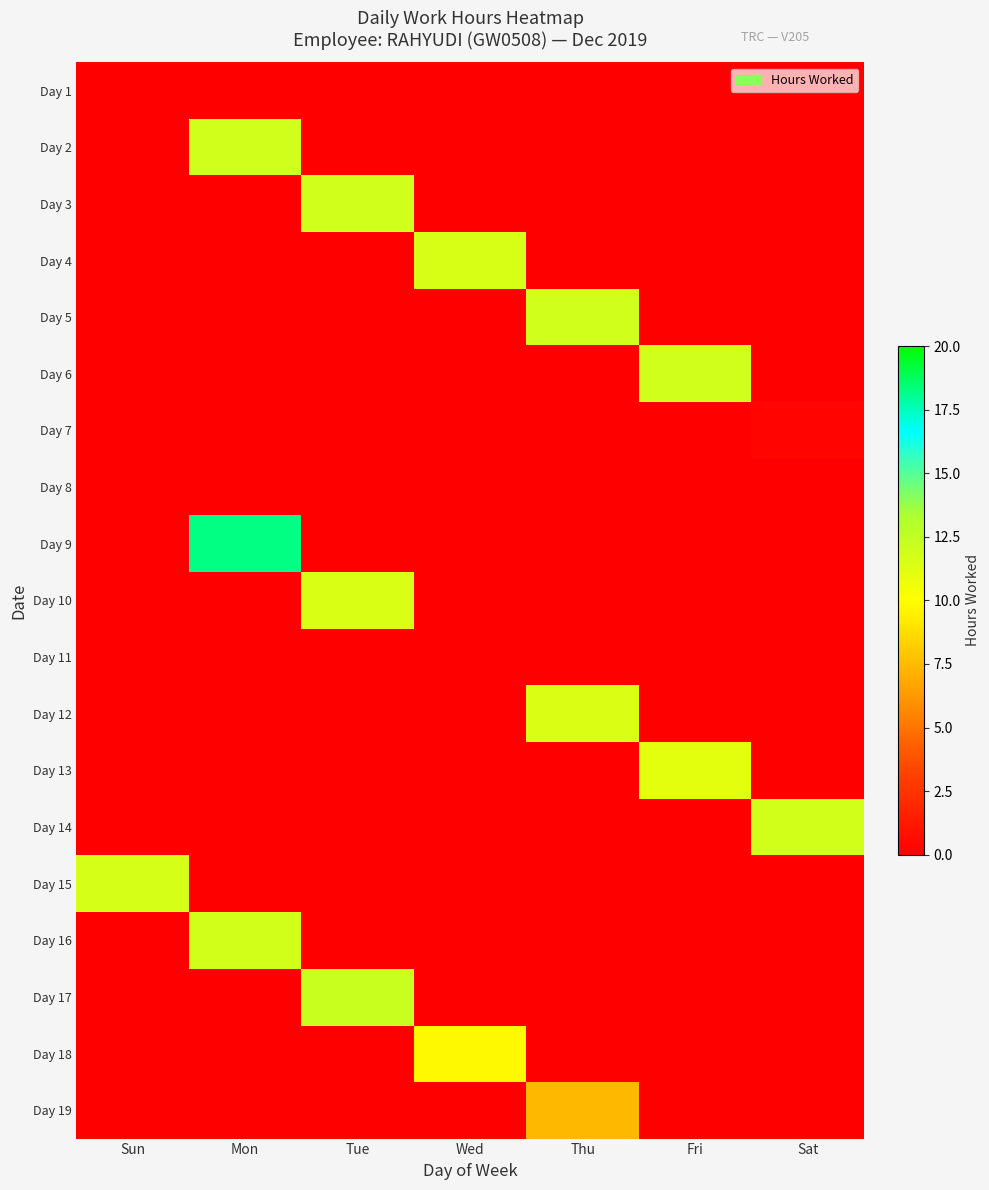

Reading left to right, list all the values displayed in this chart.

Day 1: Sun=0.0	Mon=0.0	Tue=0.0	Wed=0.0	Thu=0.0	Fri=0.0	Sat=0.0
Day 2: Sun=0.0	Mon=11.9	Tue=0.0	Wed=0.0	Thu=0.0	Fri=0.0	Sat=0.0
Day 3: Sun=0.0	Mon=0.0	Tue=11.9	Wed=0.0	Thu=0.0	Fri=0.0	Sat=0.0
Day 4: Sun=0.0	Mon=0.0	Tue=0.0	Wed=11.6	Thu=0.0	Fri=0.0	Sat=0.0
Day 5: Sun=0.0	Mon=0.0	Tue=0.0	Wed=0.0	Thu=11.9	Fri=0.0	Sat=0.0
Day 6: Sun=0.0	Mon=0.0	Tue=0.0	Wed=0.0	Thu=0.0	Fri=11.9	Sat=0.0
Day 7: Sun=0.0	Mon=0.0	Tue=0.0	Wed=0.0	Thu=0.0	Fri=0.0	Sat=0.2
Day 8: Sun=0.0	Mon=0.0	Tue=0.0	Wed=0.0	Thu=0.0	Fri=0.0	Sat=0.0
Day 9: Sun=0.0	Mon=18.2	Tue=0.0	Wed=0.0	Thu=0.0	Fri=0.0	Sat=0.0
Day 10: Sun=0.0	Mon=0.0	Tue=11.5	Wed=0.0	Thu=0.0	Fri=0.0	Sat=0.0
Day 11: Sun=0.0	Mon=0.0	Tue=0.0	Wed=0.0	Thu=0.0	Fri=0.0	Sat=0.0
Day 12: Sun=0.0	Mon=0.0	Tue=0.0	Wed=0.0	Thu=11.4	Fri=0.0	Sat=0.0
Day 13: Sun=0.0	Mon=0.0	Tue=0.0	Wed=0.0	Thu=0.0	Fri=11.0	Sat=0.0
Day 14: Sun=0.0	Mon=0.0	Tue=0.0	Wed=0.0	Thu=0.0	Fri=0.0	Sat=11.8
Day 15: Sun=11.7	Mon=0.0	Tue=0.0	Wed=0.0	Thu=0.0	Fri=0.0	Sat=0.0
Day 16: Sun=0.0	Mon=11.8	Tue=0.0	Wed=0.0	Thu=0.0	Fri=0.0	Sat=0.0
Day 17: Sun=0.0	Mon=0.0	Tue=12.2	Wed=0.0	Thu=0.0	Fri=0.0	Sat=0.0
Day 18: Sun=0.0	Mon=0.0	Tue=0.0	Wed=9.8	Thu=0.0	Fri=0.0	Sat=0.0
Day 19: Sun=0.0	Mon=0.0	Tue=0.0	Wed=0.0	Thu=7.4	Fri=0.0	Sat=0.0